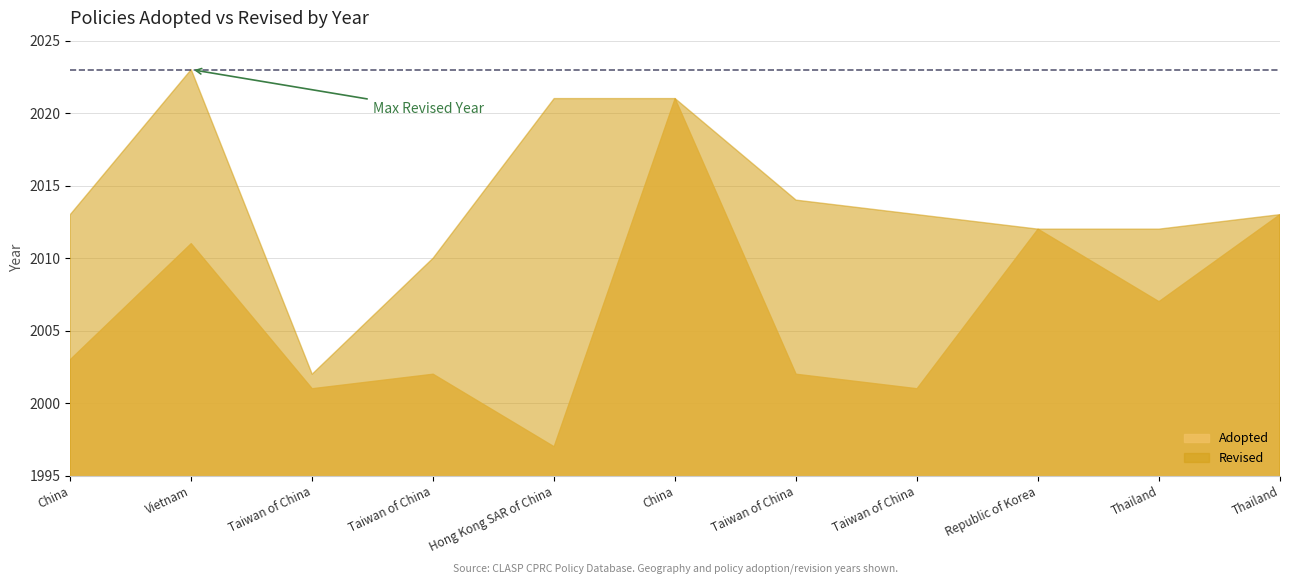

What is the value of the 6th point from the left?

2021